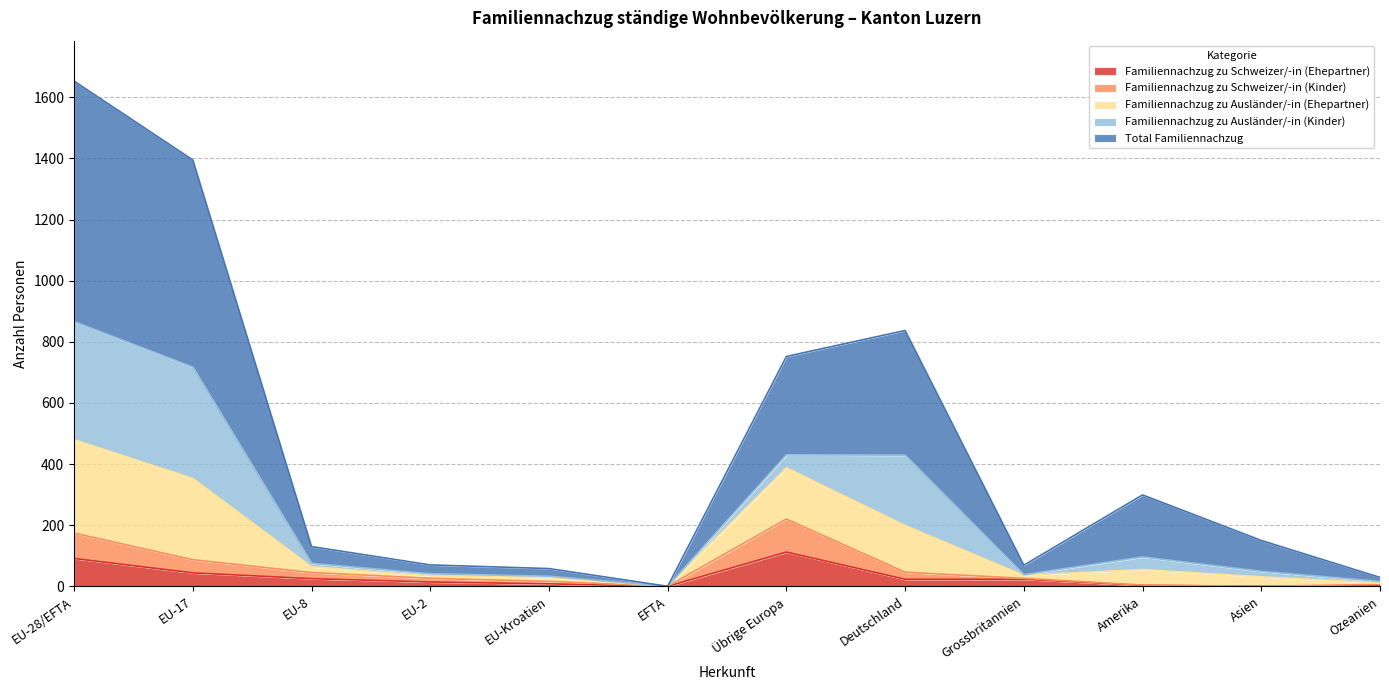

The Total Familiennachzug series shows 1653 at EU-28/EFTA. True or false?

True